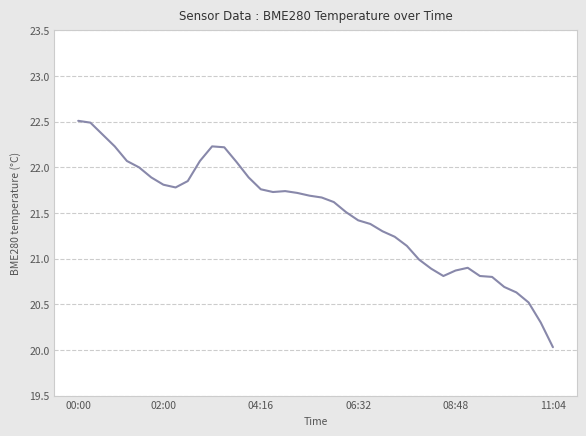

What is the minimum value shown in the chart?

20.0